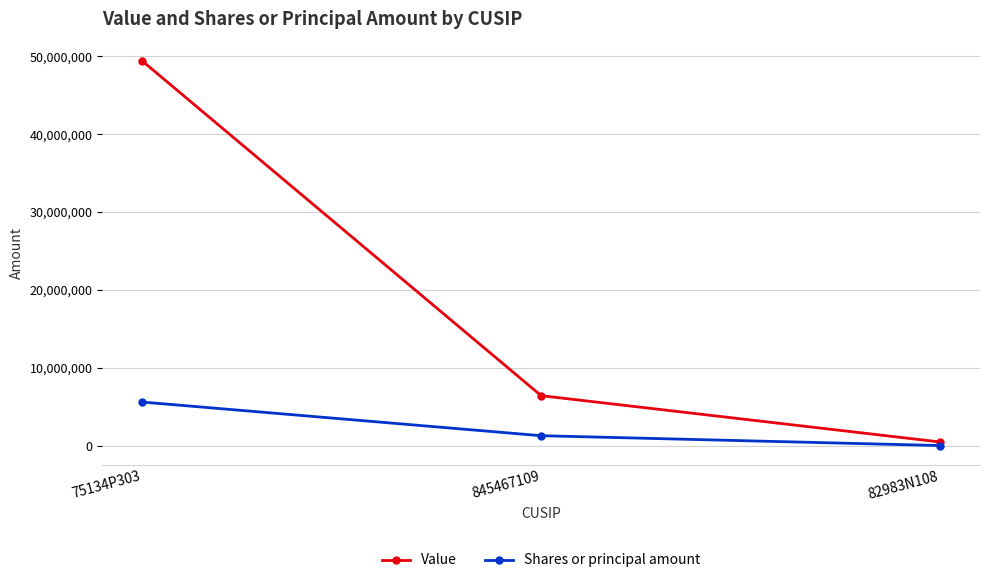

At 75134P303, list the series in order from smallest to largest.

Shares or principal amount, Value